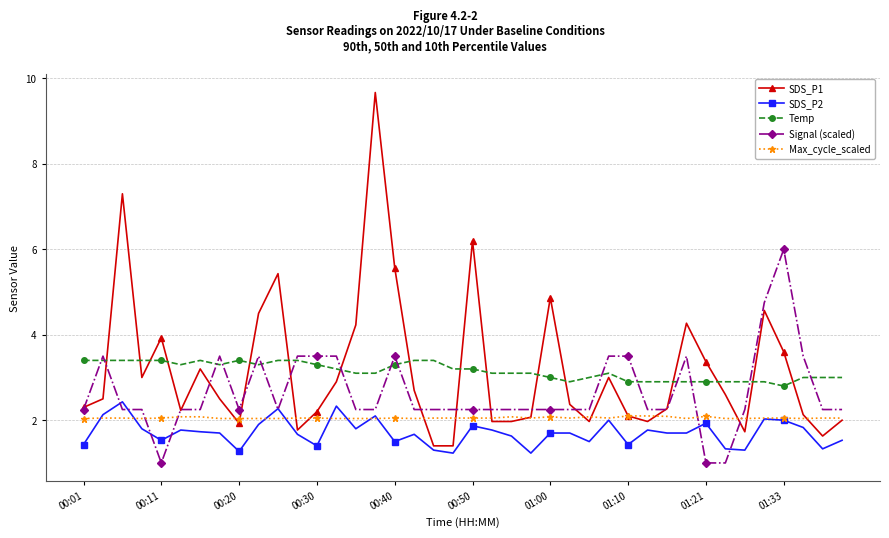

True or false: SDS_P1 has more than 1 interior local peaks.

True